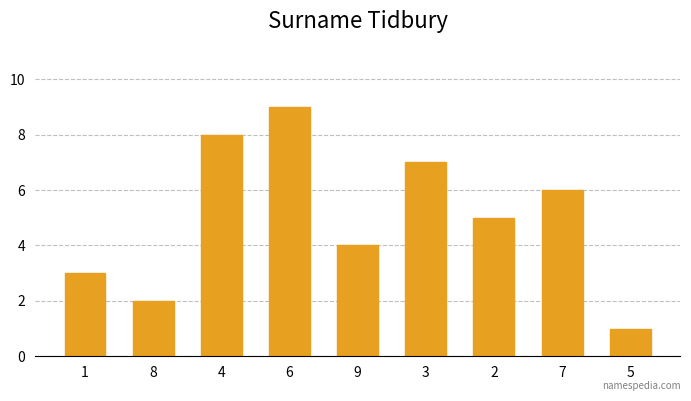

Reading left to right, extract all data points from this chart.

1=3	8=2	4=8	6=9	9=4	3=7	2=5	7=6	5=1